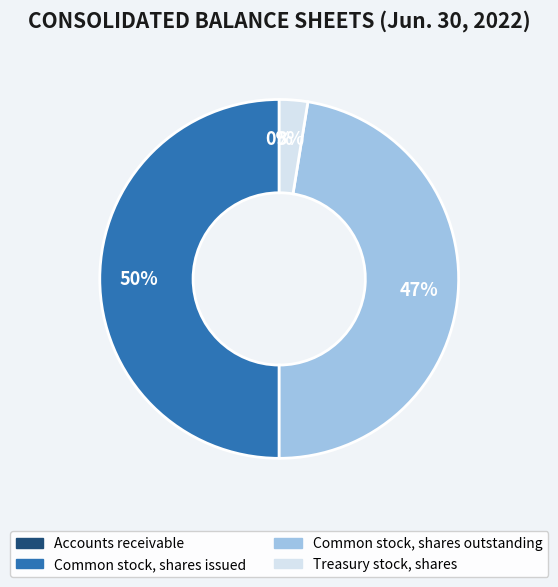

What is the largest slice in the pie chart?

Common stock, shares issued